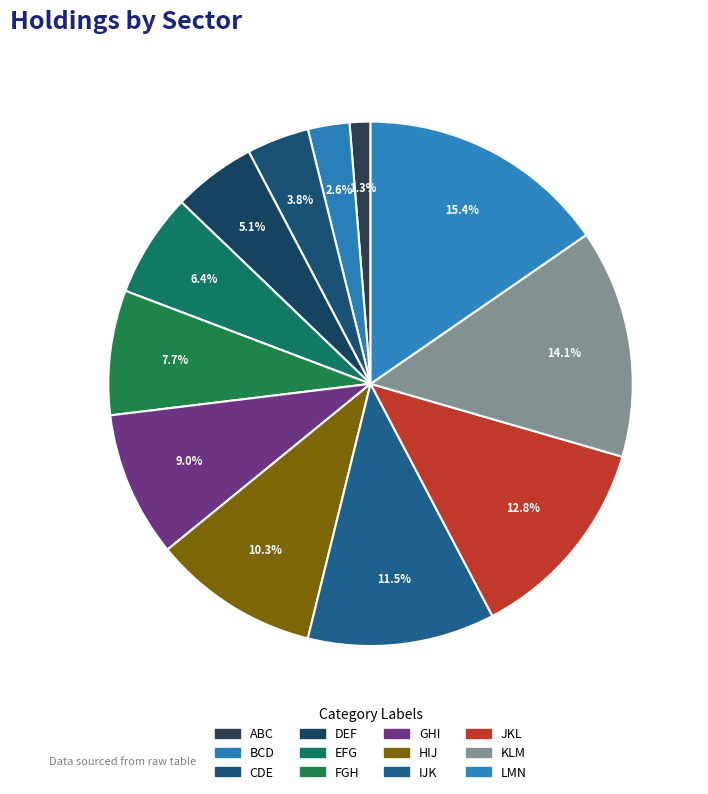

What is the total percentage of ABC and KLM?

15.4%